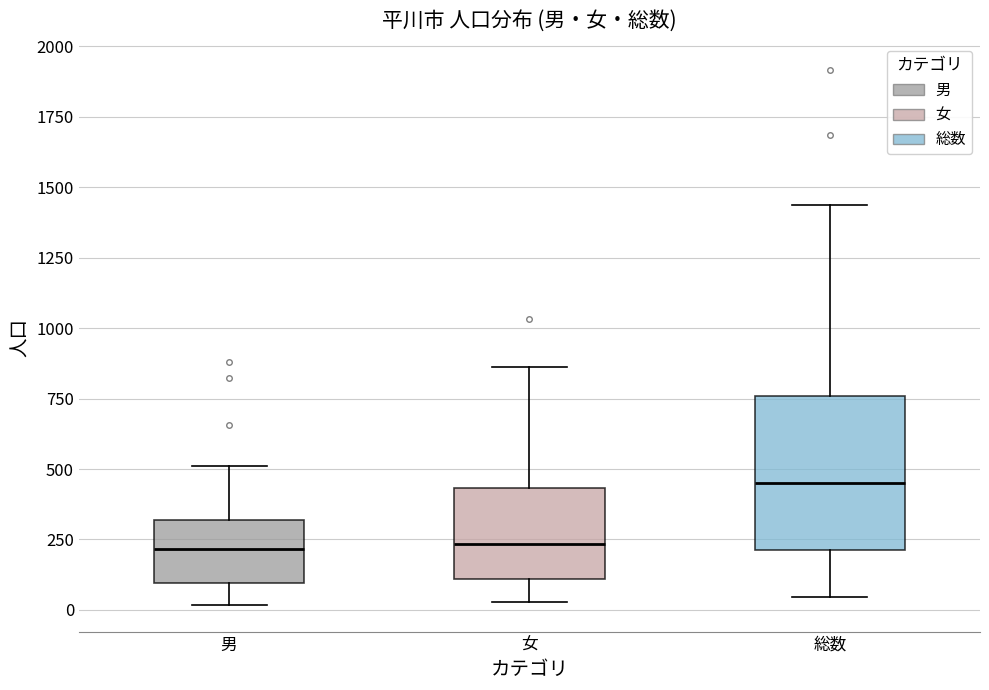

Reading left to right, read every box against the y-axis: the position of its median line, the range the box covers, and the ends of its whiskers. The values are not printed on the chart, so give them approximately, as read against the axis.

男: median 200, box 100 to 300, whiskers 0 to 500
女: median 250, box 100 to 450, whiskers 50 to 850
総数: median 450, box 200 to 750, whiskers 50 to 1450